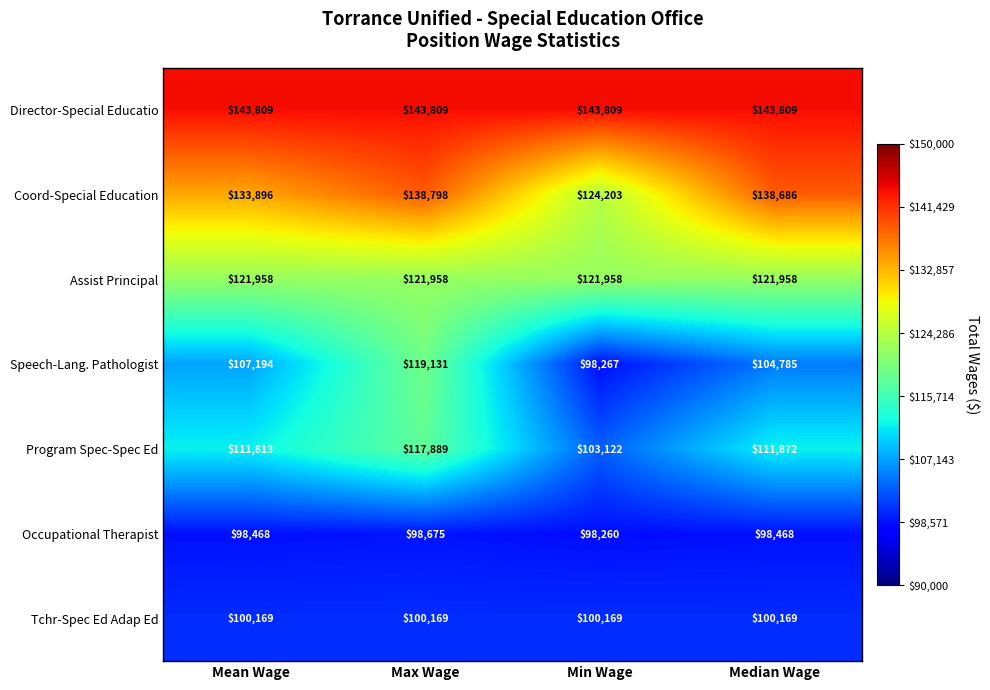

Which series changed the most between Max Wage and Median Wage?

Speech-Lang. Pathologist